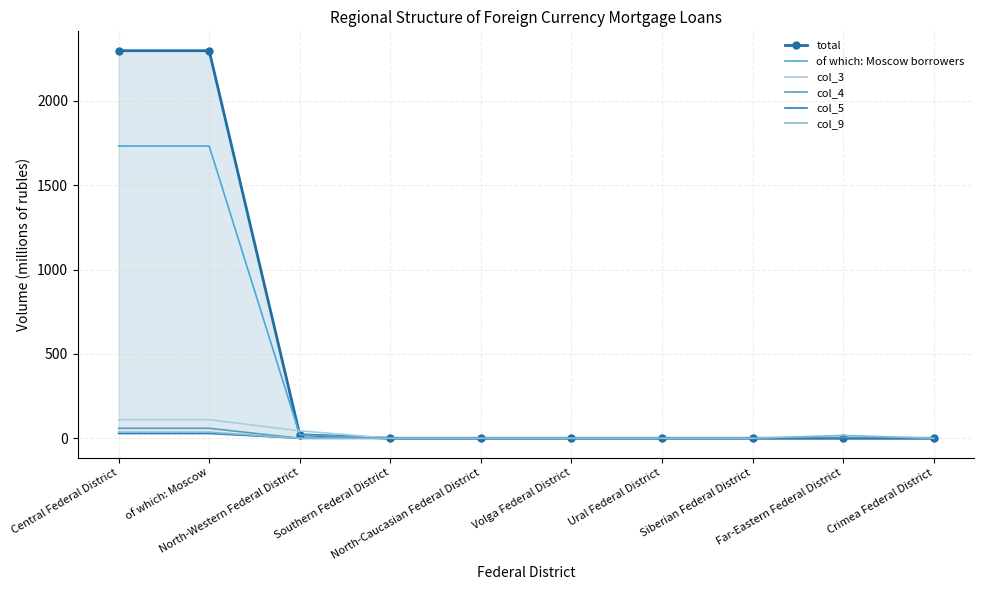

True or false: total and col_9 intersect in this chart.

False